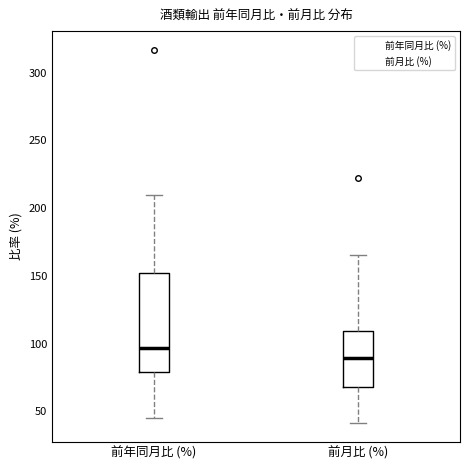

Reading left to right, read every box against the y-axis: the position of its median line, the range the box covers, and the ends of its whiskers. The values are not printed on the chart, so give them approximately, as read against the axis.

前年同月比 (%): median 95, box 80 to 150, whiskers 45 to 210
前月比 (%): median 90, box 70 to 110, whiskers 40 to 165